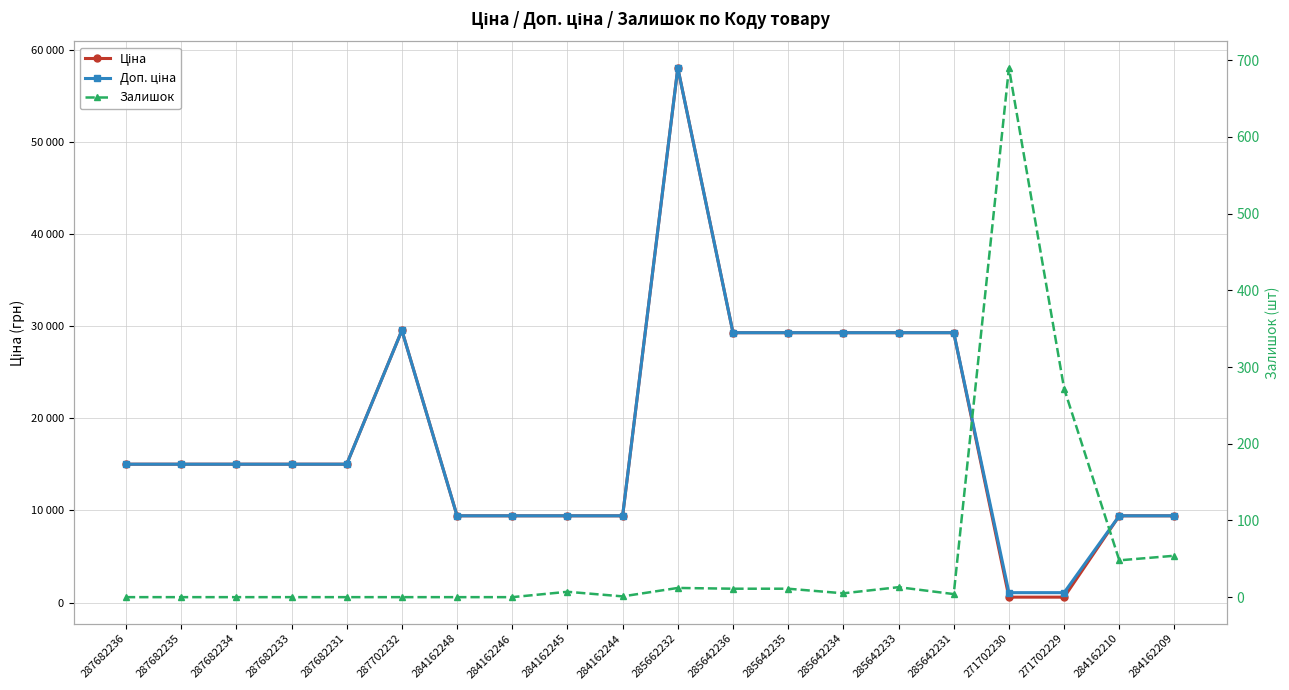

What is the total value across all series at 285642233?

58602.8